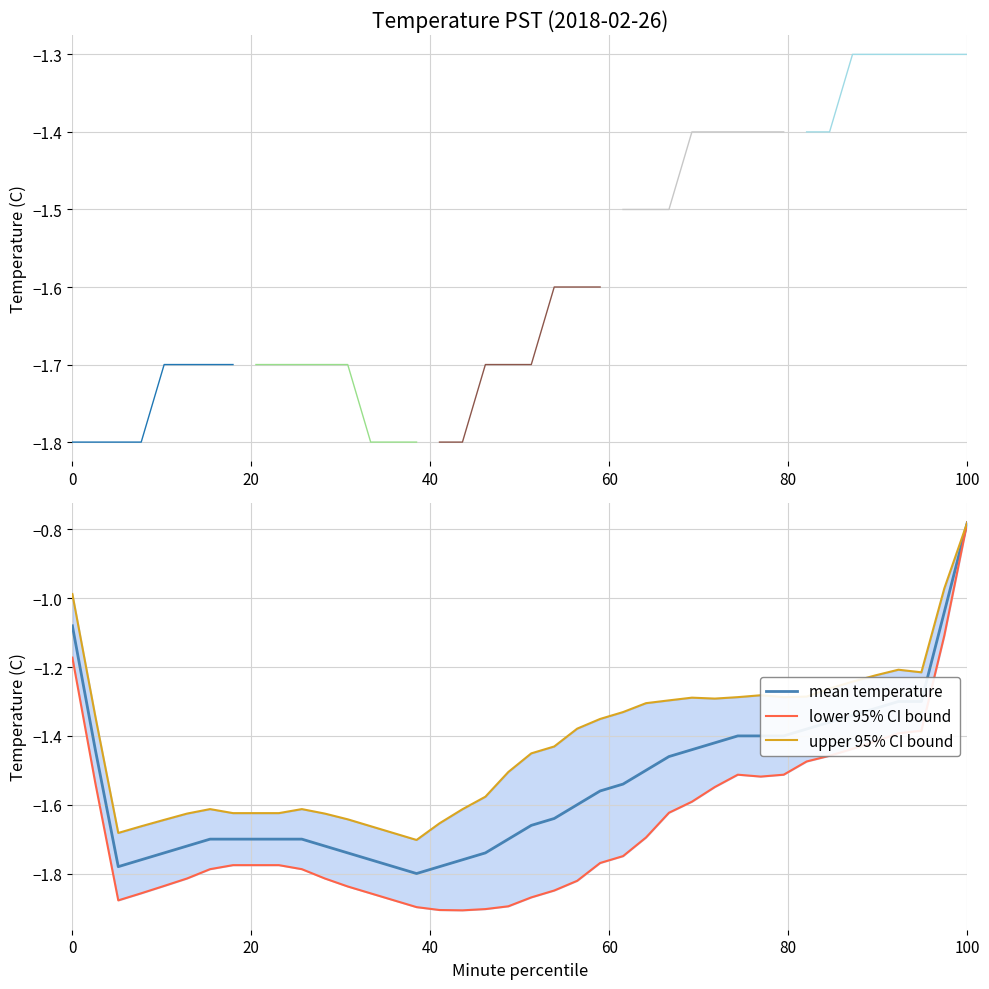

At which label does mean temperature first exceed -1?

100